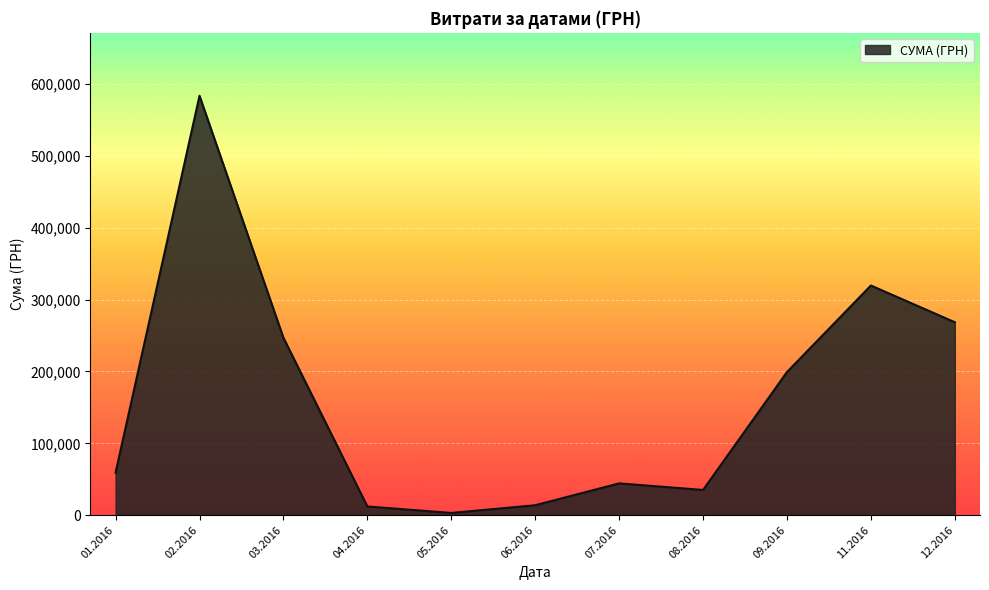

Is it true that the value at 02.2016 is 153934.8?

False